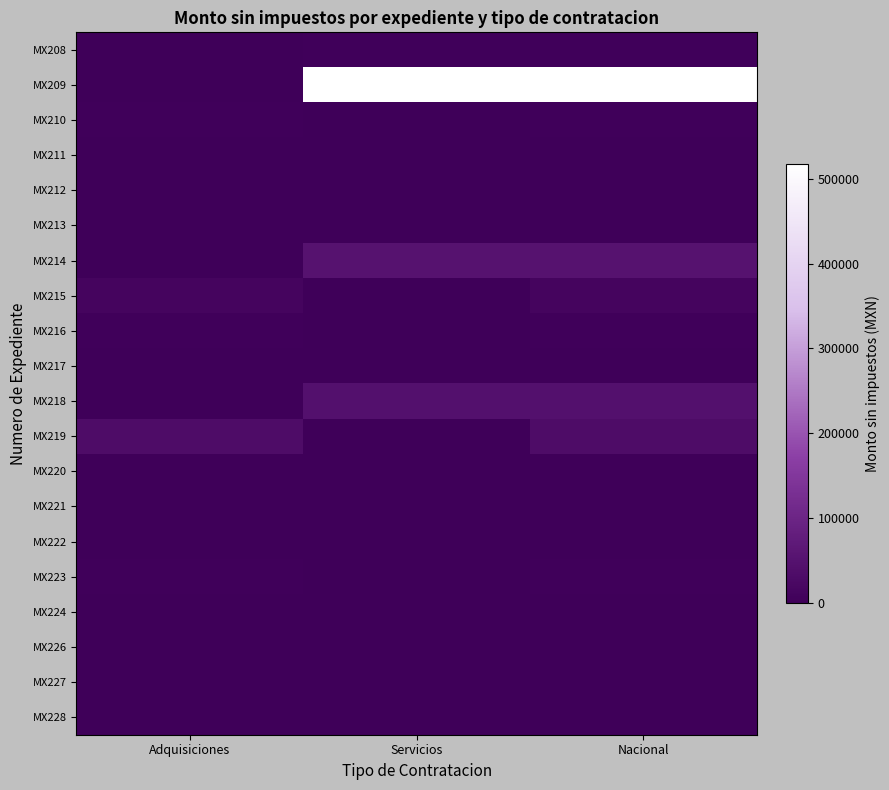

What is the difference between the highest and lowest values at Servicios?

517241.4